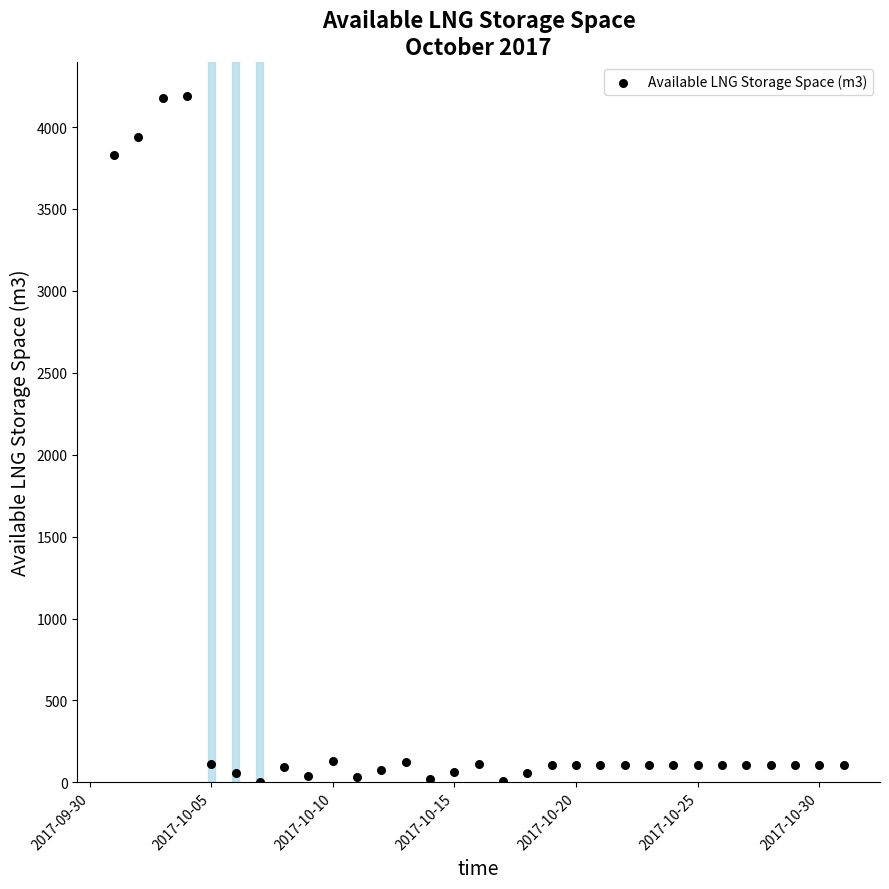

What Y value in the scatter plot is closest to 2095?

3830